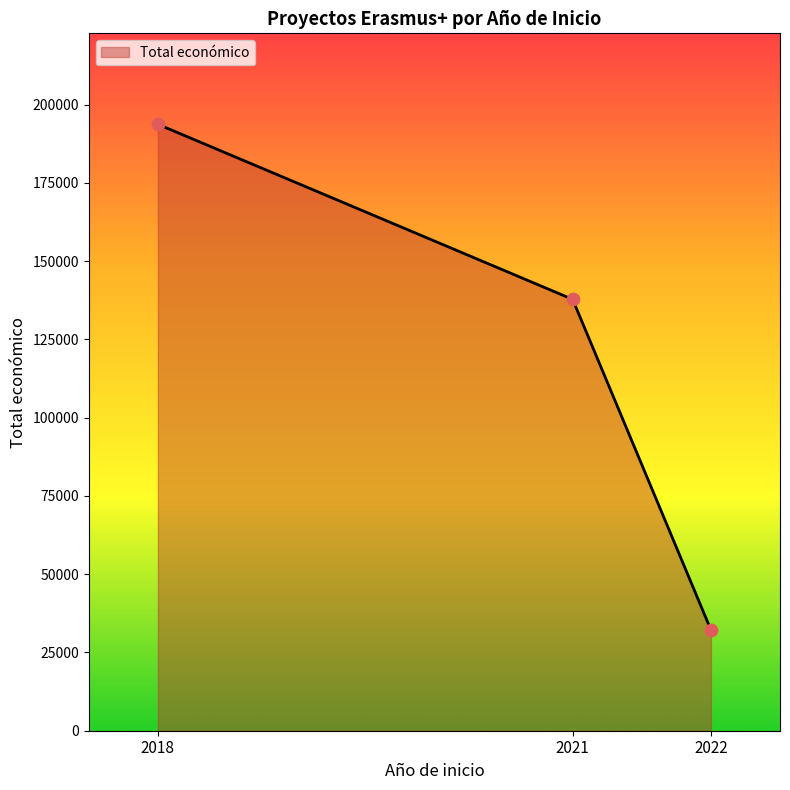

Between 2021 and 2018, which is larger?

2018